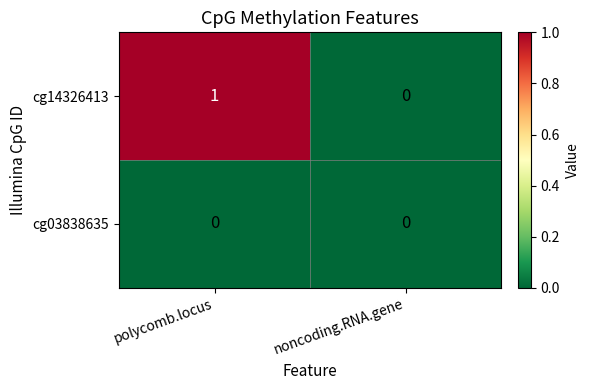

At which category is the sum across all series the highest?

polycomb.locus